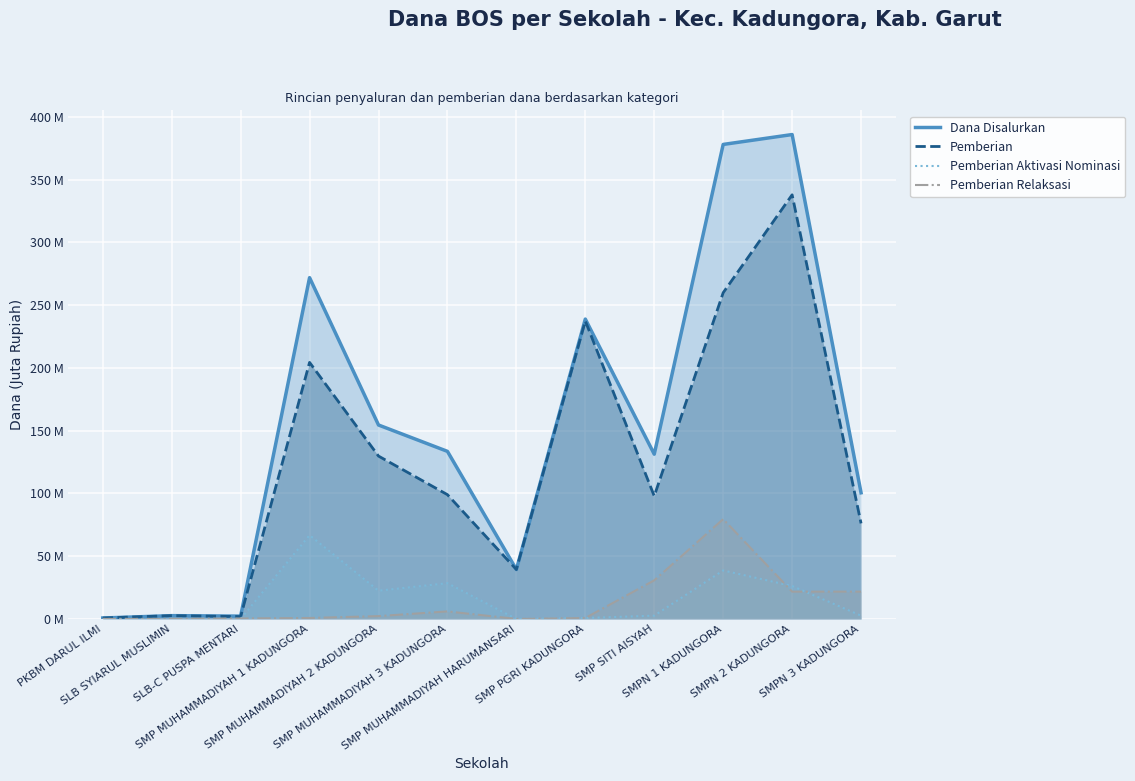

What is the difference between the maximum and minimum values in the Pemberian Aktivasi Nominasi series?

66.8